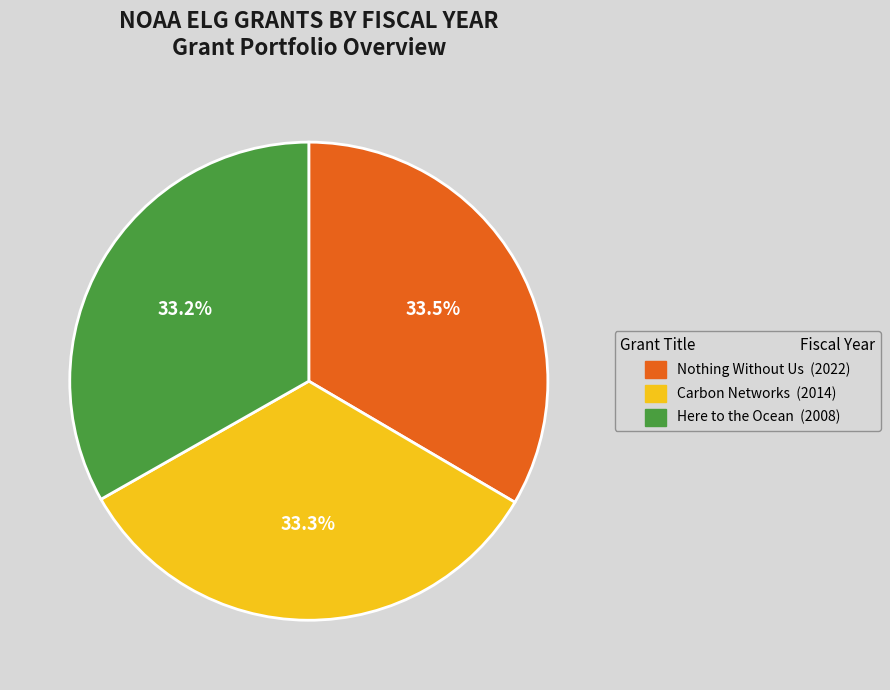

True or false: Carbon Networks accounts for 33% of the total.

True